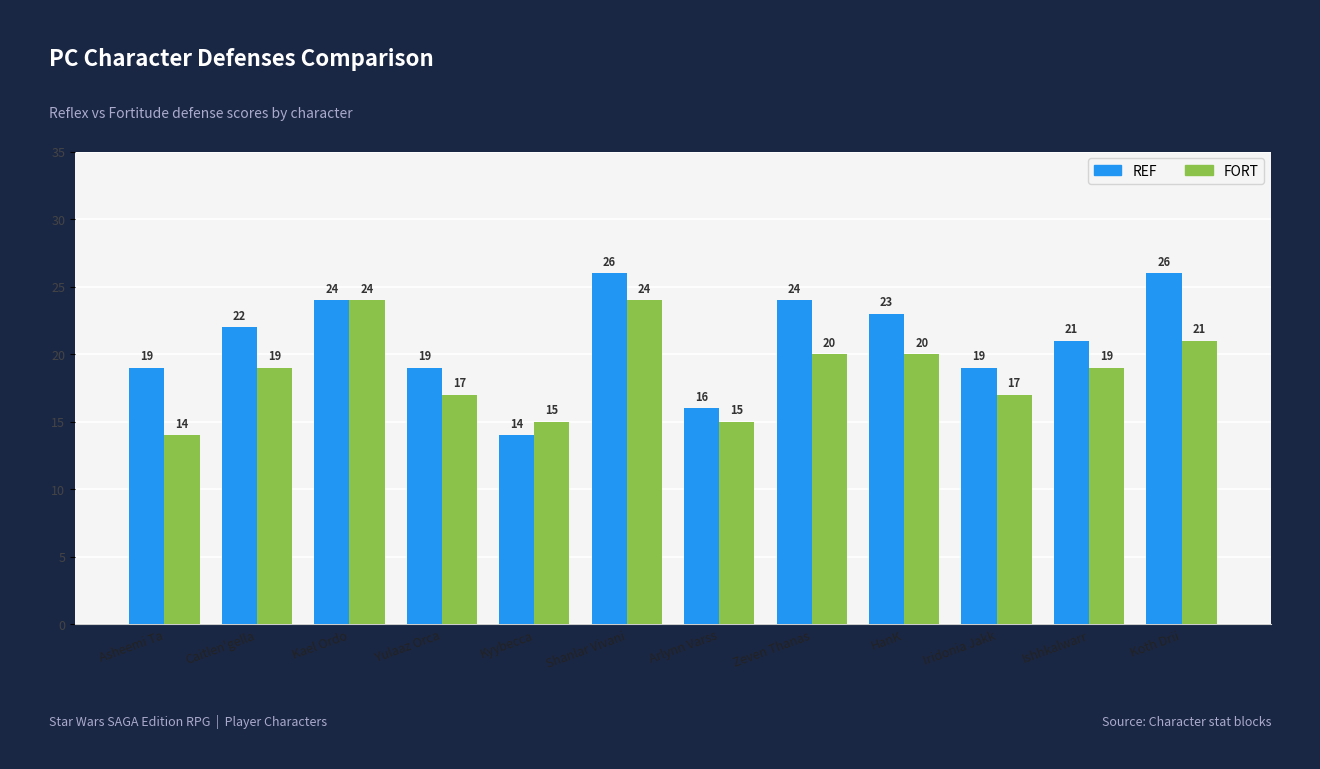

Is the value of REF at Asheemi Ta greater than the value of FORT at Koth Drii?

No